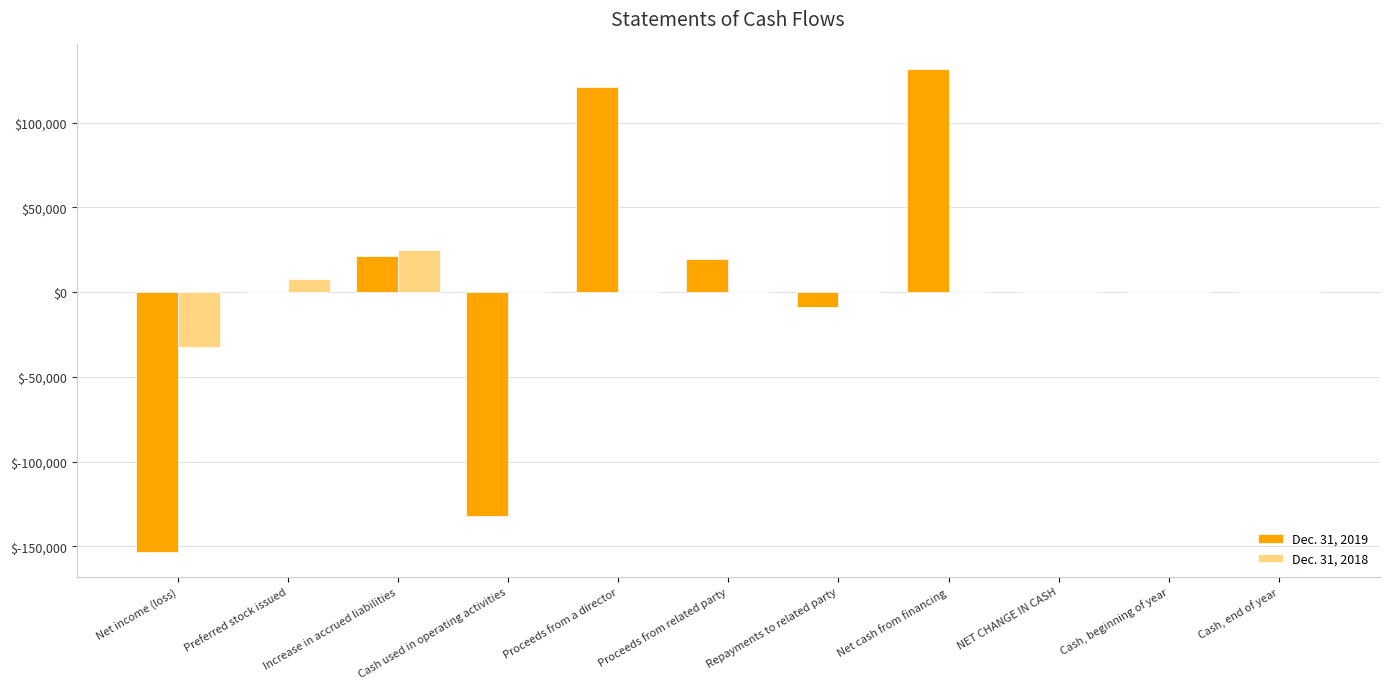

At which label does Dec. 31, 2019 reach its peak?

Net cash from financing